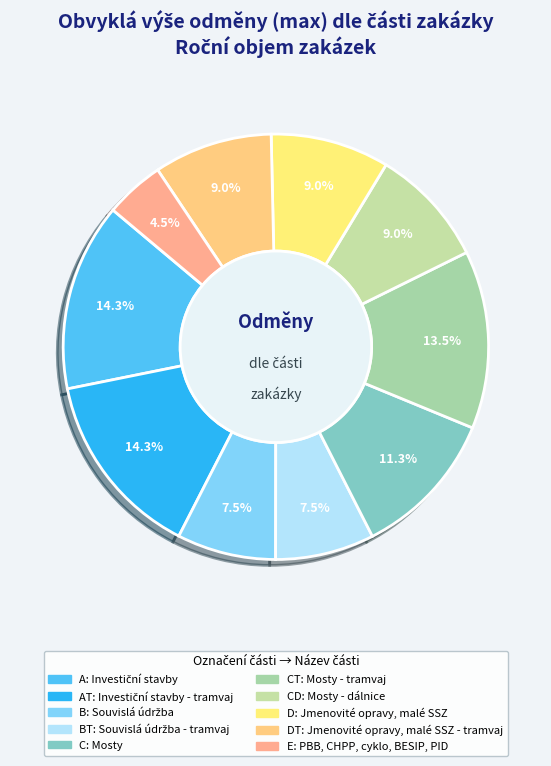

How many segments does this pie chart have?

10